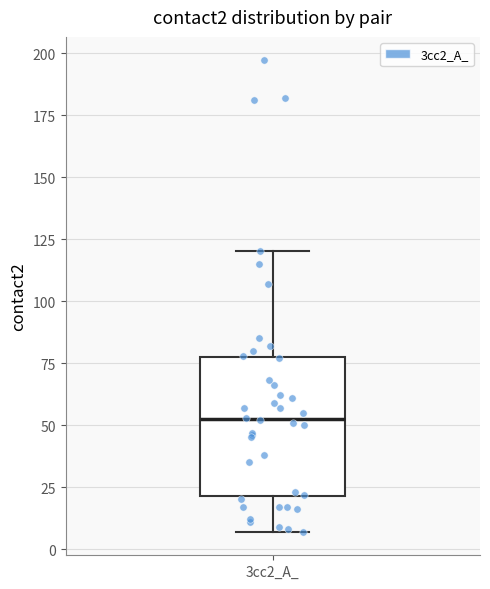

Transcribe this box plot: give where the median line is, the range the box spans, and where the two whiskers end, as read against the y-axis. The values are not printed on the chart, so give them approximately, as read against the axis.

median 55, box 20 to 75, whiskers 5 to 120